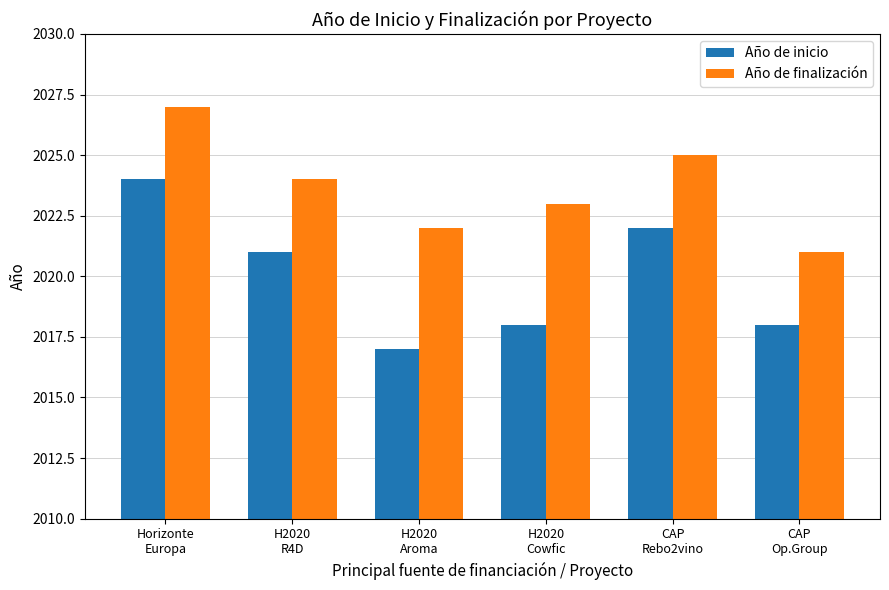

What is the maximum value for Año de inicio?

2024